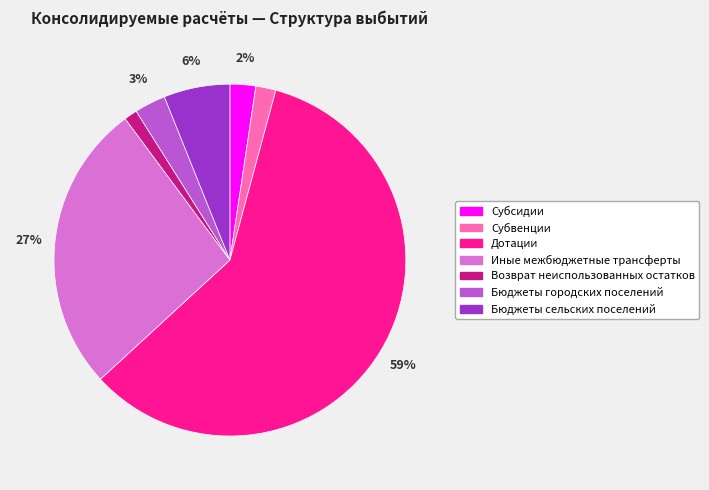

To the nearest percent, what percentage of the pie is Субвенции?

2%